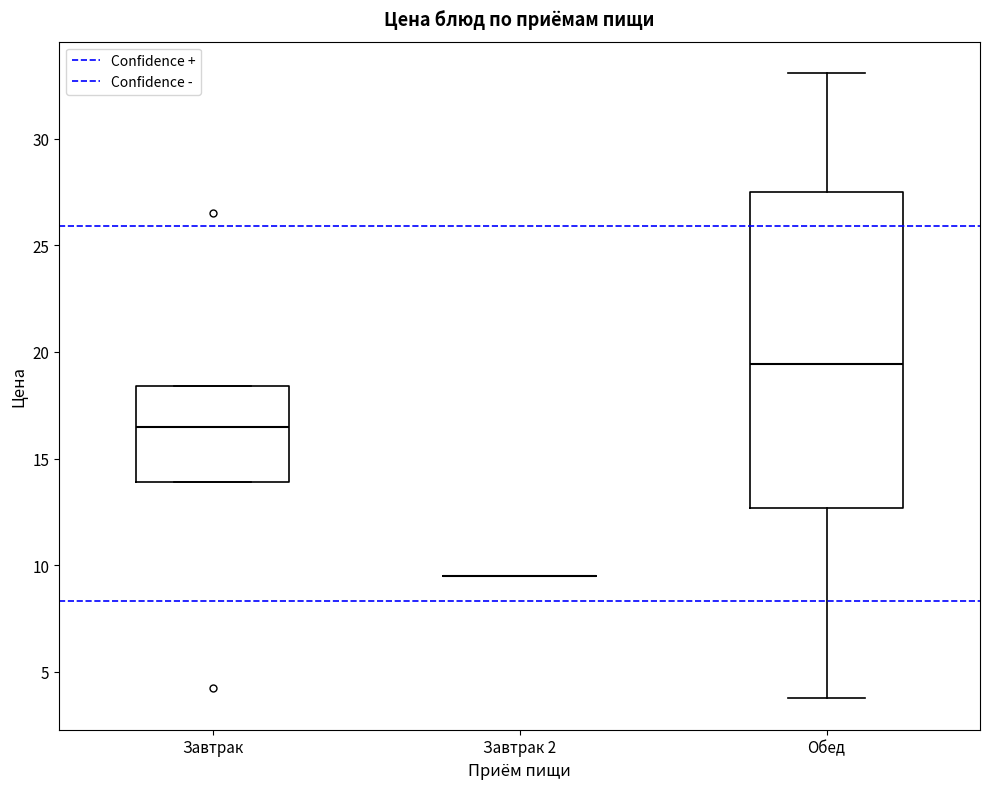

Reading left to right, transcribe this box plot: for each box, give where its median line is, the range the box spans, and where its two whiskers end, as read against the y-axis. The values are not printed on the chart, so give them approximately, as read against the axis.

Завтрак: median 16.5, box 14.0 to 18.5, whiskers 14.0 to 18.5
Завтрак 2: box collapsed to a line at 9.5, whiskers 9.5 to 9.5
Обед: median 19.5, box 12.5 to 27.5, whiskers 4.0 to 33.0